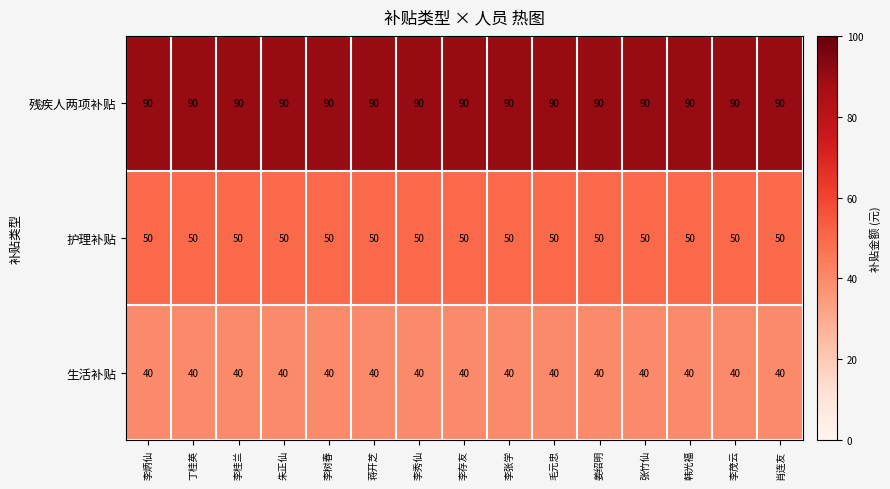

Read the 护理补贴 value at 毛元忠.

50